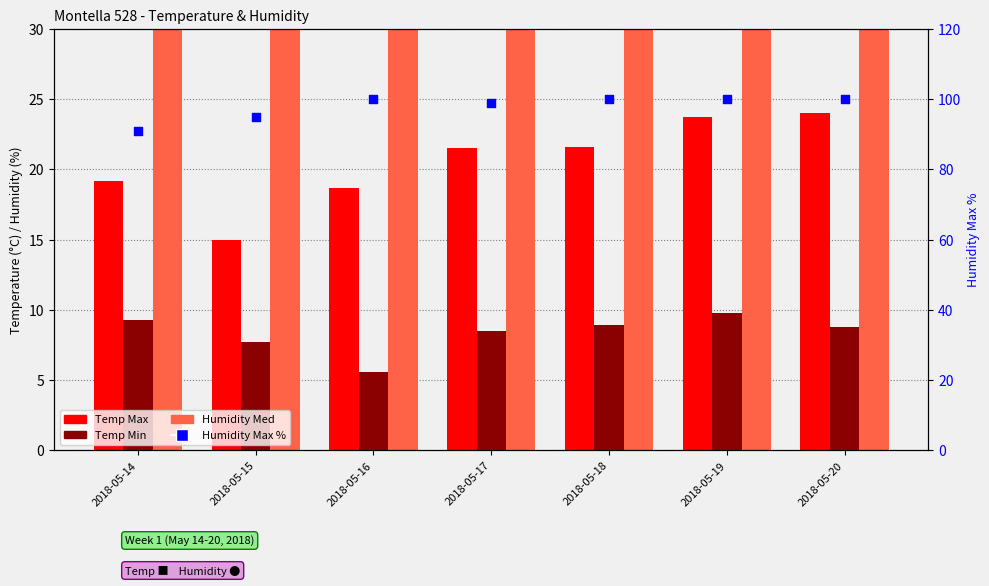

Is the value of Temp Min at 2018-05-19 greater than the value of Temp Max at 2018-05-14?

No